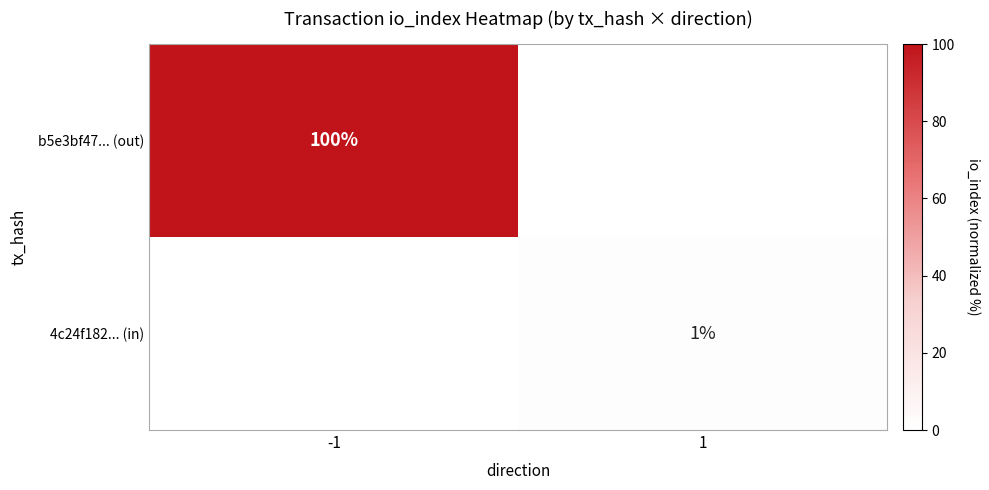

Between -1 and 1, which is larger?

-1